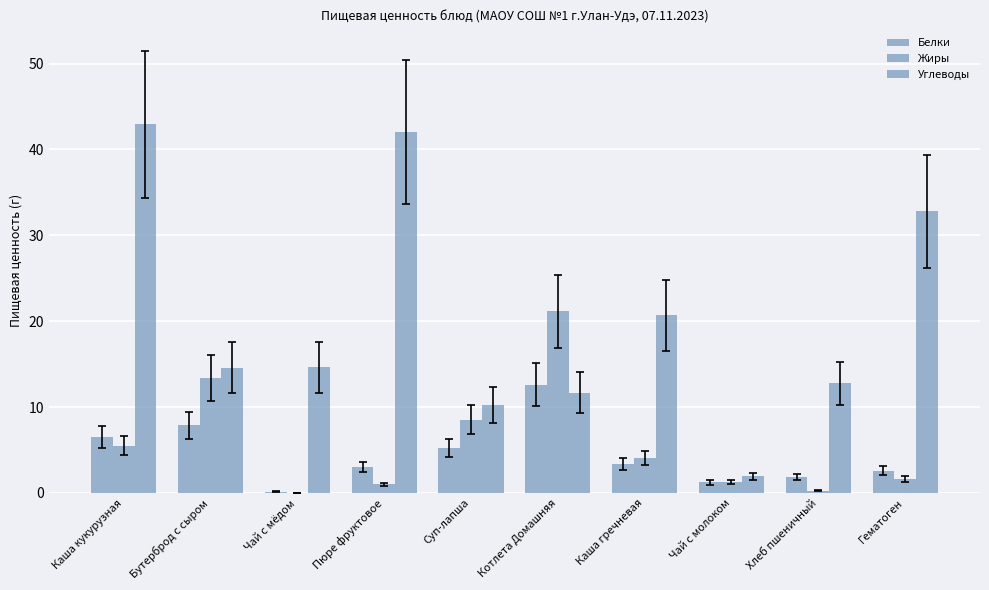

What is the label of the 7th bar from the right?

Пюре фруктовое